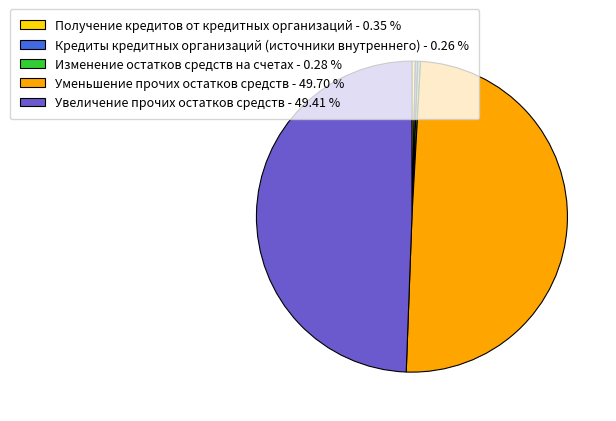

Between Изменение остатков средств на счетах - 0.28 % and Увеличение прочих остатков средств - 49.41 %, which is larger?

Увеличение прочих остатков средств - 49.41 %